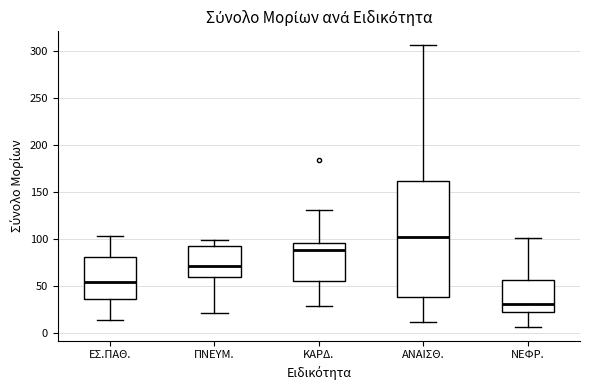

Reading left to right, read every box against the y-axis: the position of its median line, the range the box covers, and the ends of its whiskers. The values are not printed on the chart, so give them approximately, as read against the axis.

ΕΣ.ΠΑΘ.: median 55, box 35 to 80, whiskers 15 to 105
ΠΝΕΥΜ.: median 70, box 60 to 95, whiskers 20 to 100
ΚΑΡΔ.: median 90, box 55 to 95, whiskers 30 to 130
ΑΝΑΙΣΘ.: median 100, box 40 to 160, whiskers 10 to 305
ΝΕΦΡ.: median 30, box 20 to 55, whiskers 5 to 100